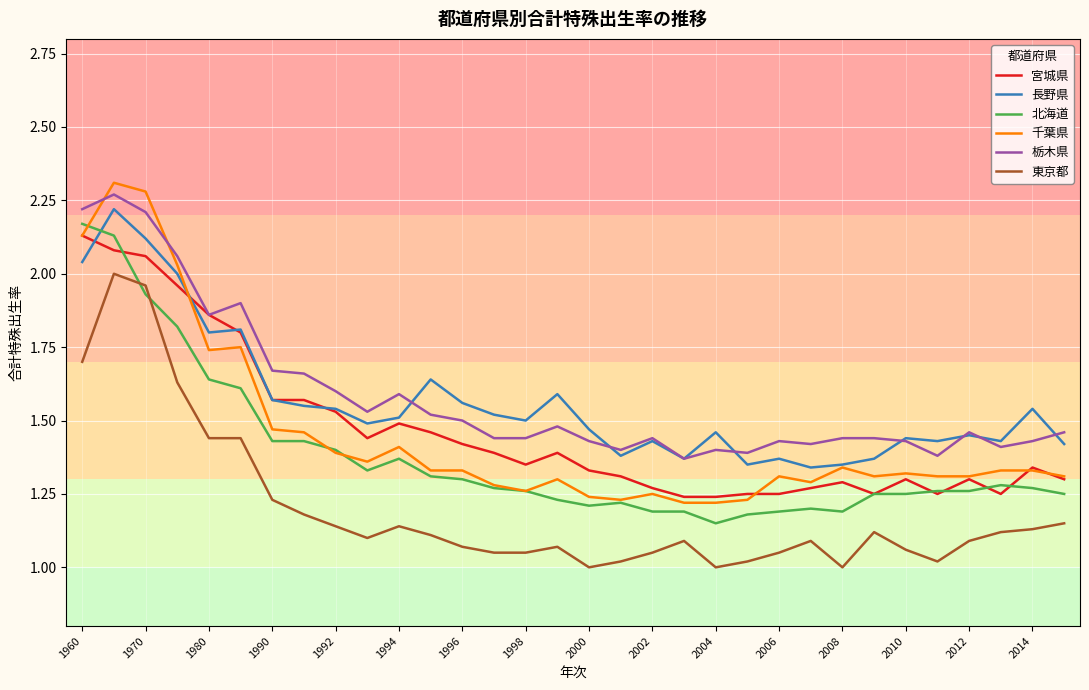

True or false: 栃木県 and 長野県 cross at least once.

True